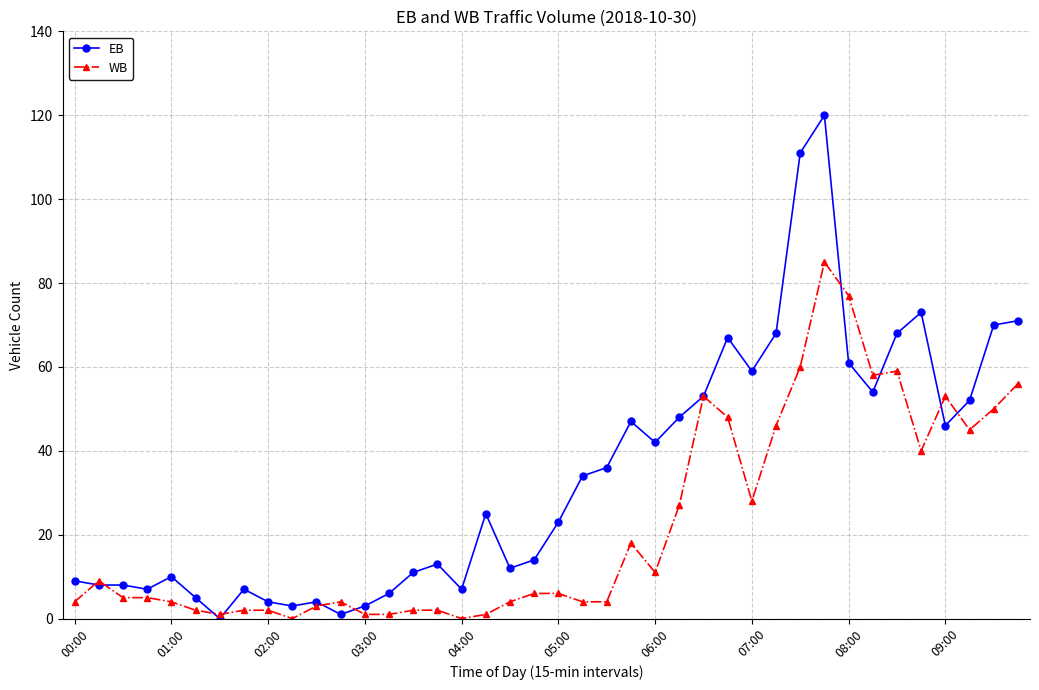

True or false: WB has more than 1 points higher than both neighbors.

True